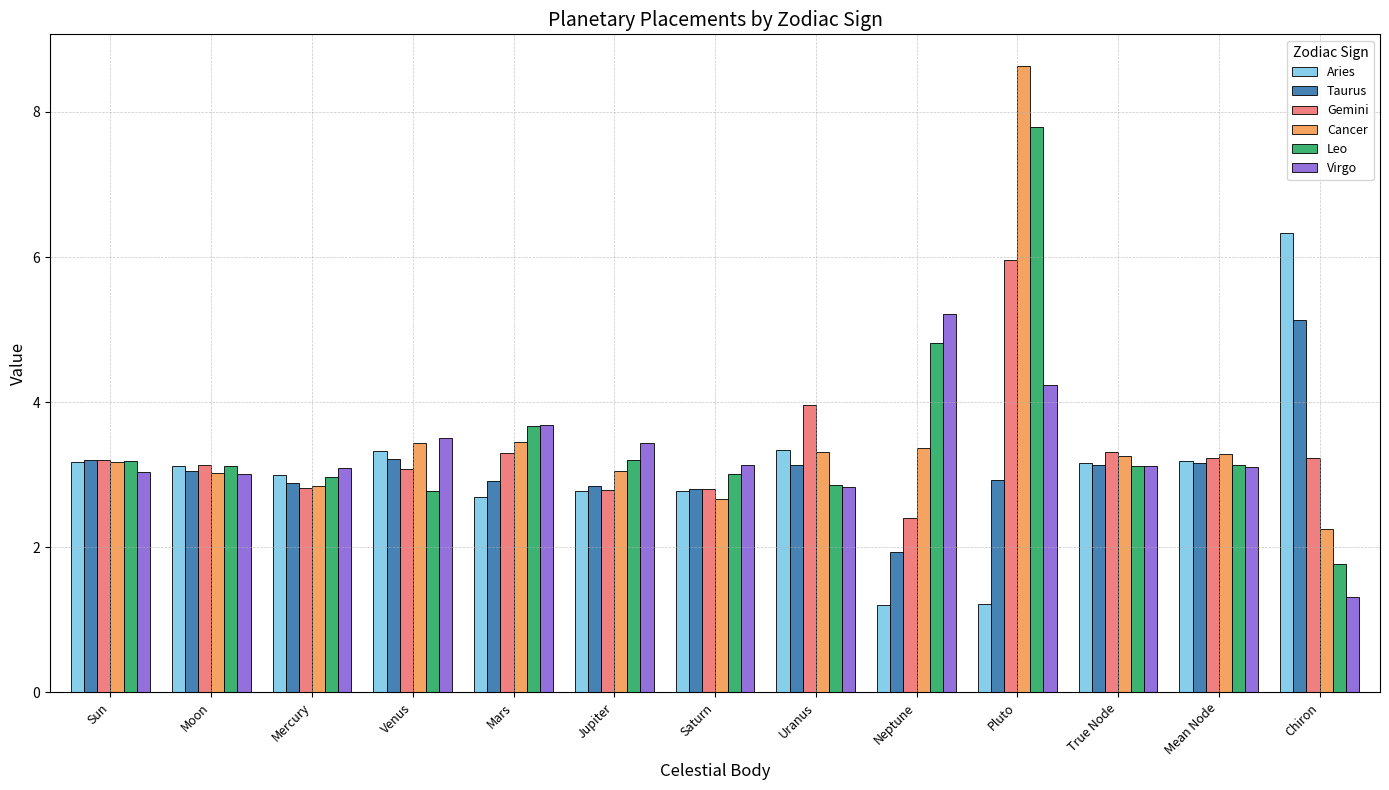

The value of Taurus at Mercury is 0.8. True or false?

False